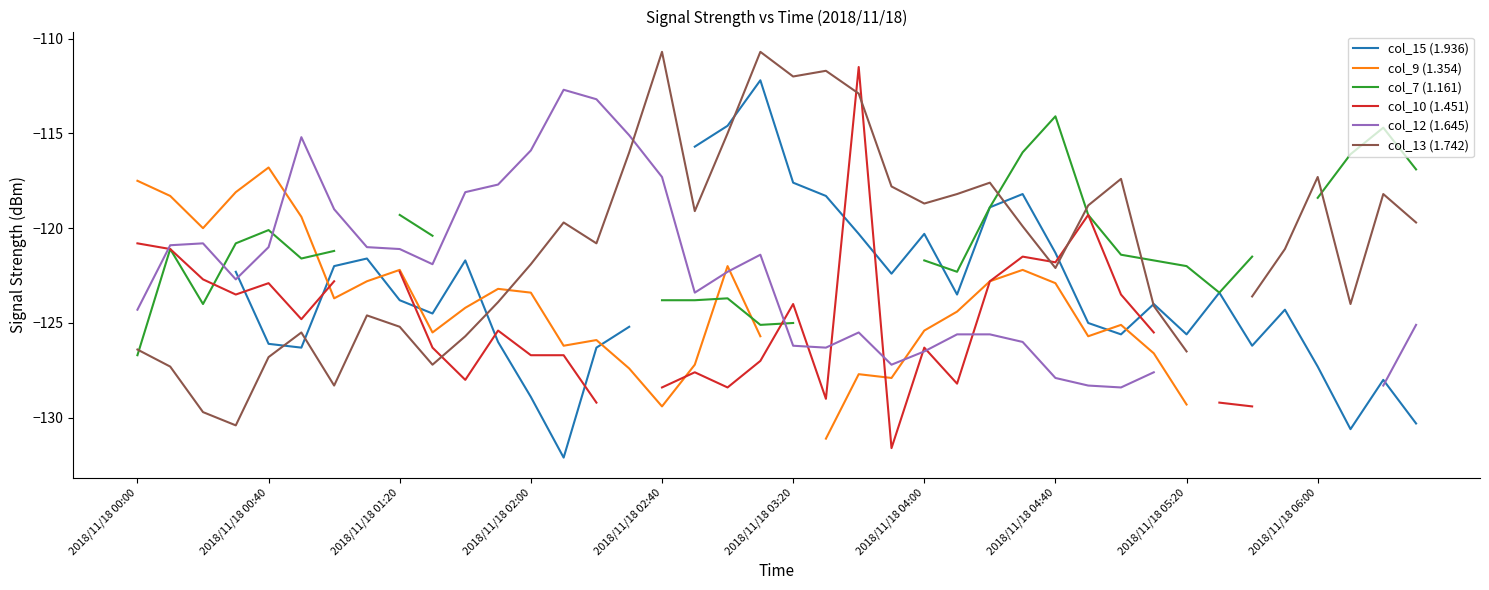

Between which two adjacent categories do col_13 (1.742) and col_12 (1.645) first intersect?

15 and 16